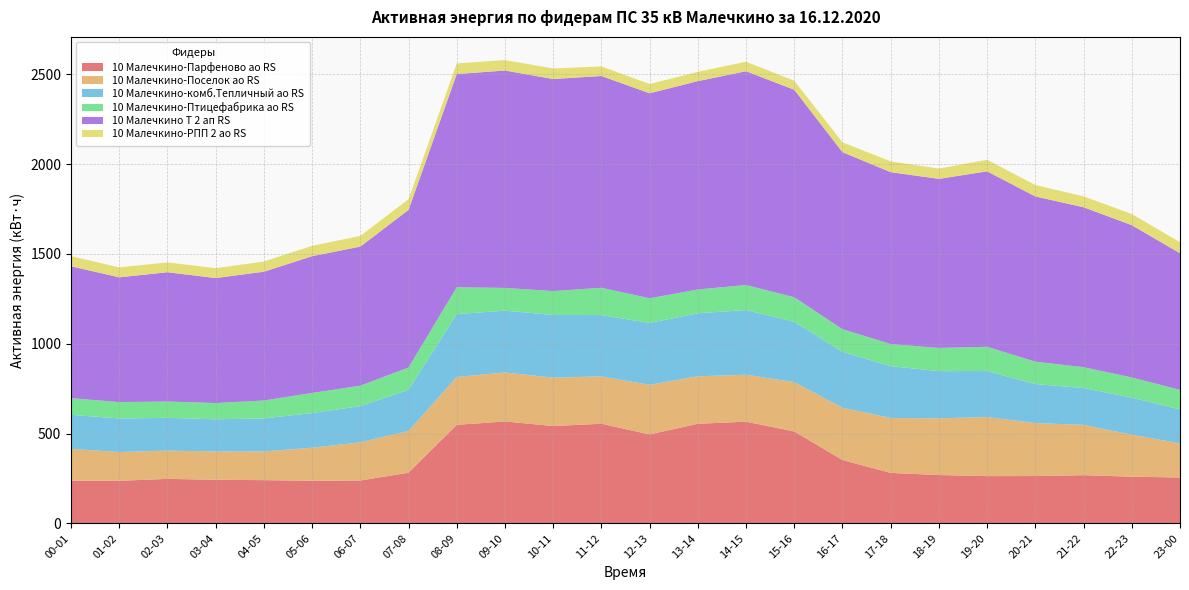

Reading left to right, extract all data points from this chart.

10 Малечкино-Парфеново ао RS: 237.6	236.8	247.6	242.4	240.4	237.2	238.4	282.0	548.4	567.2	541.6	554.4	495.2	554.4	566.0	511.6	352.4	280.8	268.8	262.8	263.2	268.0	259.6	255.2
10 Малечкино-Поселок ао RS: 177.0	160.2	157.2	157.6	159.8	183.6	212.6	232.2	266.6	272.8	269.4	263.6	276.0	264.2	261.4	274.4	291.2	305.4	315.8	329.0	294.8	280.2	233.6	190.0
10 Малечкино-комб.Тепличный ао RS: 189.6	186.9	182.4	179.4	183.9	193.2	201.6	229.8	350.1	344.1	349.2	341.4	344.7	351.0	360.3	335.7	311.4	288.9	262.8	255.9	217.5	204.9	206.7	189.0
10 Малечкино-Птицефабрика ао RS: 92.7	91.2	90.9	90.3	99.9	111.9	113.7	123.6	149.4	126.6	132.9	152.1	137.1	132.6	139.2	137.1	126.0	123.3	129.0	135.3	124.5	116.4	112.2	108.9
10 Малечкино Т 2 ап RS: 734.4	694.4	720.0	696.0	716.8	761.6	774.4	877.6	1187.2	1210.4	1180.8	1179.2	1141.6	1160.0	1190.4	1155.2	985.6	956.8	941.6	976.8	920.0	890.4	848.0	760.8
10 Малечкино-РПП 2 ао RS: 56.4	55.6	54.8	54.8	56.8	57.6	59.6	59.6	58.8	58.4	58.8	53.2	51.6	51.6	52.8	50.4	54.8	60.0	57.2	64.4	63.6	60.8	62.4	61.2